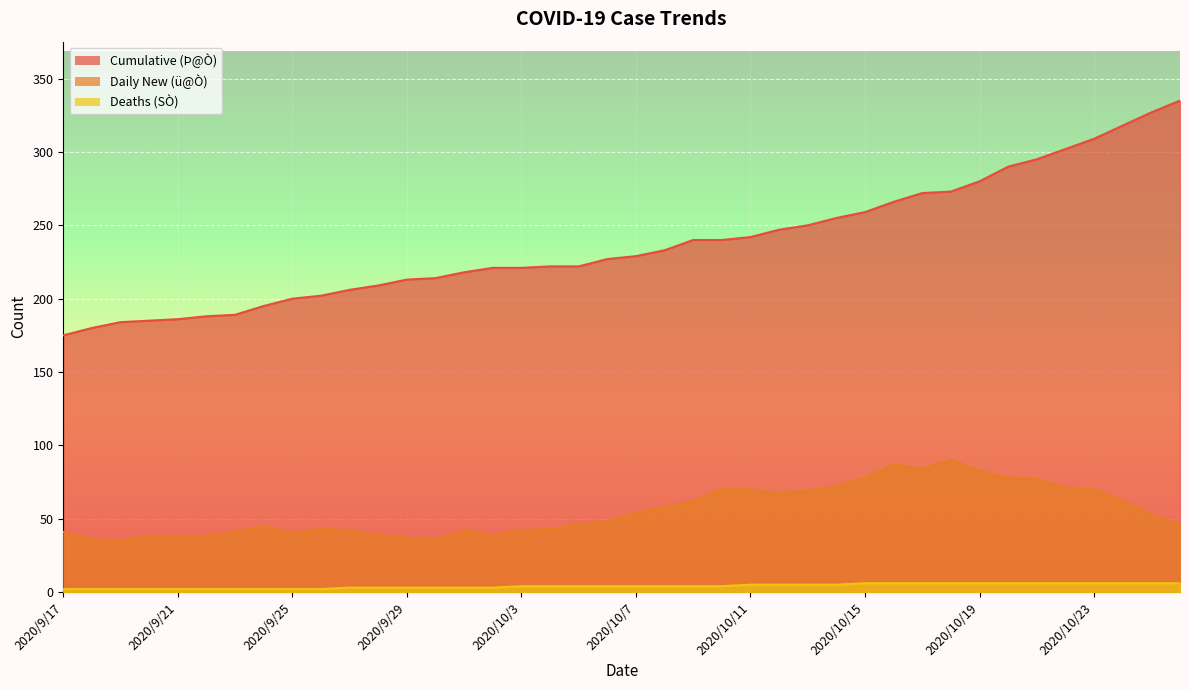

At which category does Daily New (ü@Ò) reach its first local peak?

2020/9/24